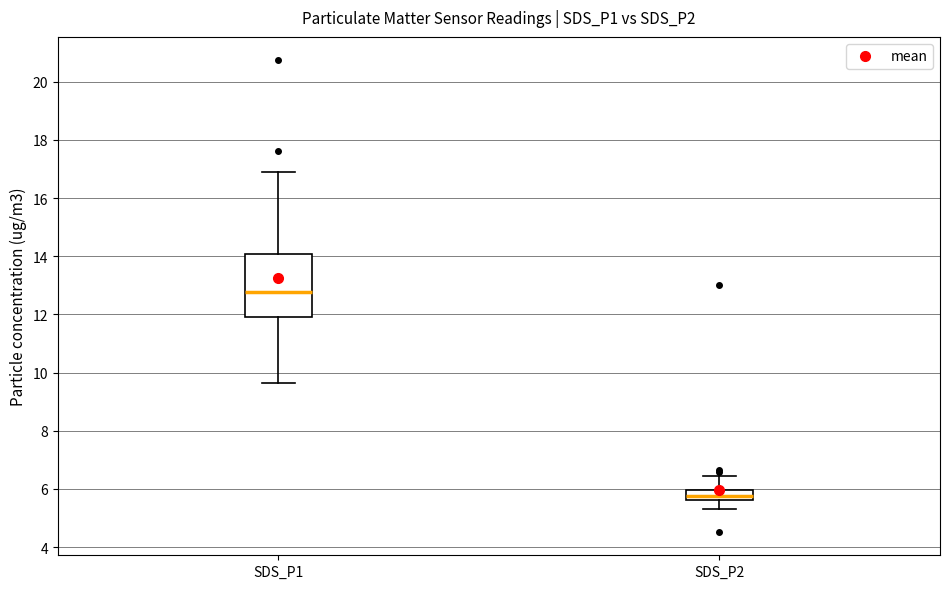

Reading left to right, transcribe this box plot: for each box, give where its median line is, the range the box spans, and where its two whiskers end, as read against the y-axis. The values are not printed on the chart, so give them approximately, as read against the axis.

SDS_P1: median 12.8, box 12.0 to 14.0, whiskers 9.6 to 17.0
SDS_P2: median 5.8, box 5.6 to 6.0, whiskers 5.4 to 6.4